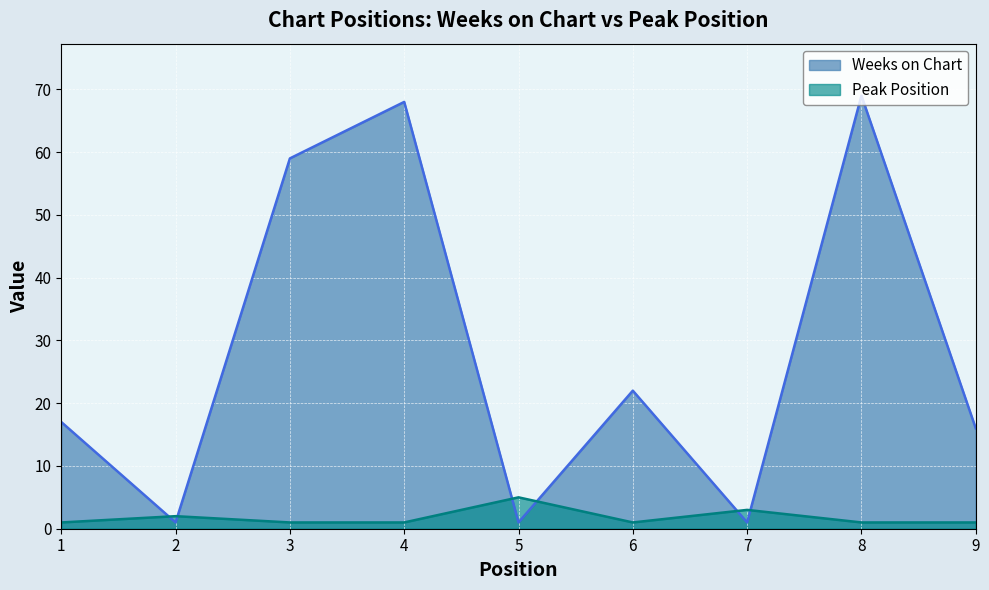

True or false: Weeks on Chart and Peak Position cross at least once.

True